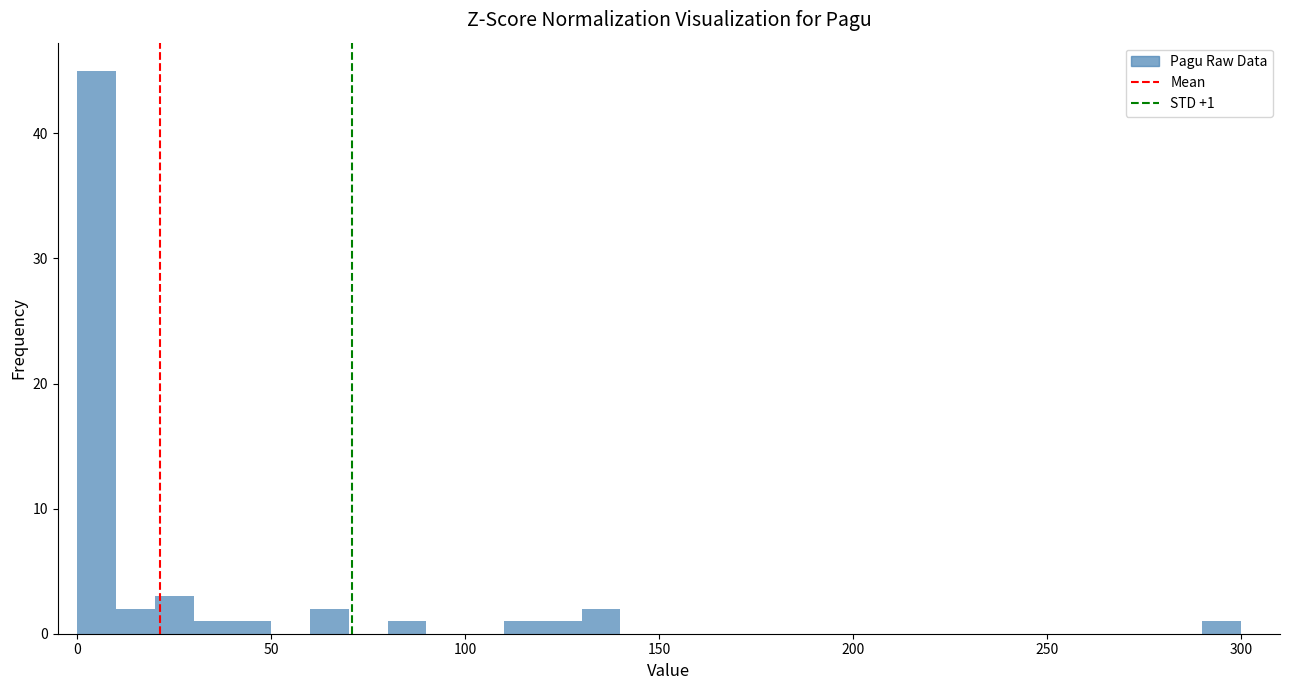

Read against the x-axis, roughly where is the centre of the tallest bar?

5